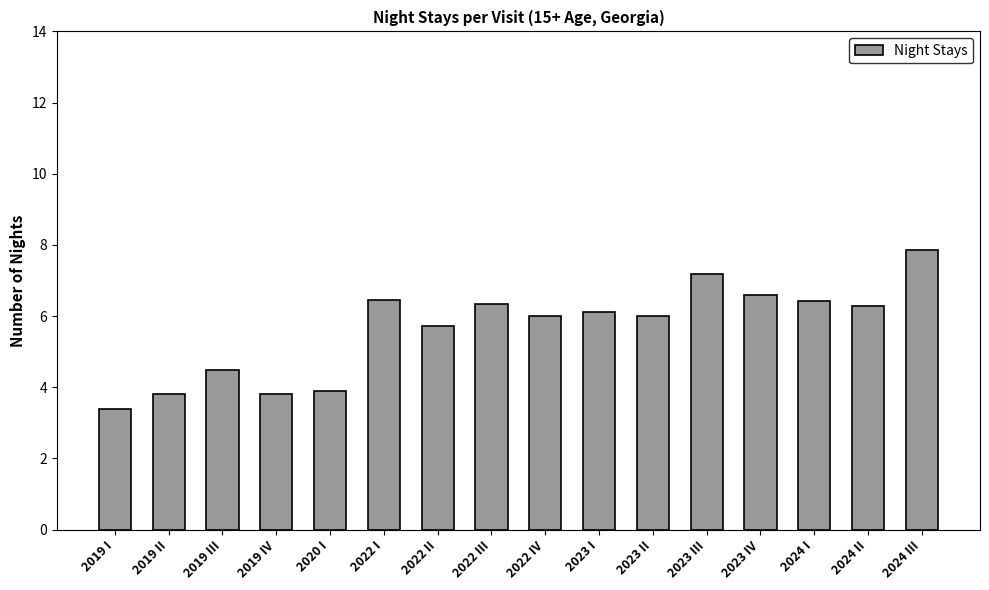

What is the change in value from 2019 I to 2023 II?

+2.6